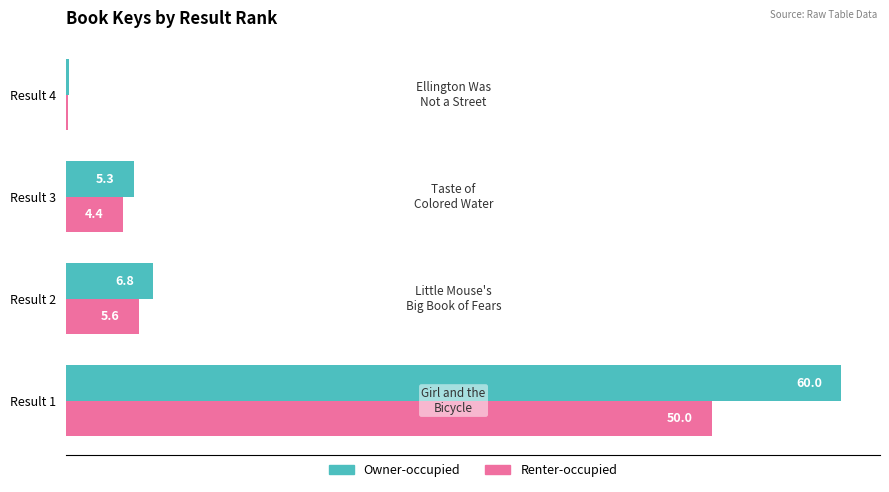

What is the highest value of the Renter-occupied series?

50.0